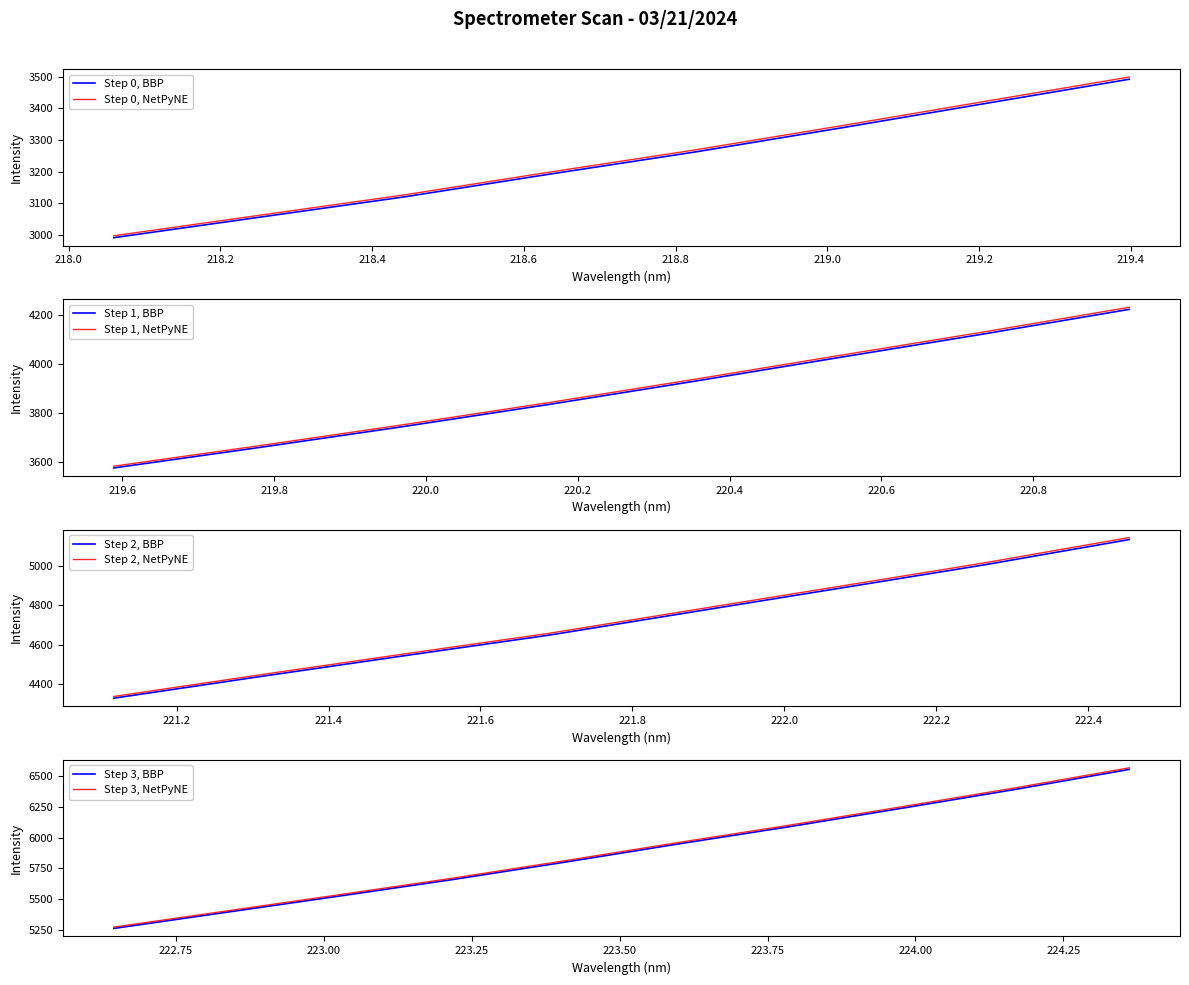

What is the difference between the maximum and minimum values?

3562.9